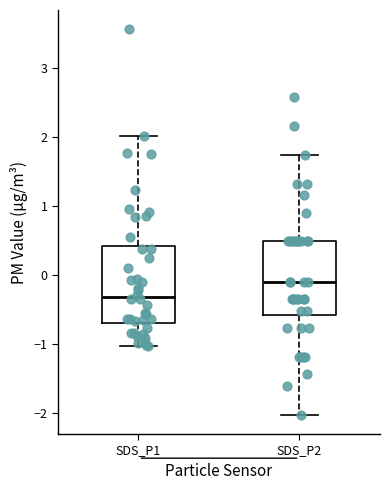

Reading left to right, read every box against the y-axis: the position of its median line, the range the box covers, and the ends of its whiskers. The values are not printed on the chart, so give them approximately, as read against the axis.

SDS_P1: median -0.3, box -0.7 to 0.4, whiskers -1.0 to 2.0
SDS_P2: median -0.1, box -0.6 to 0.5, whiskers -2.0 to 1.7